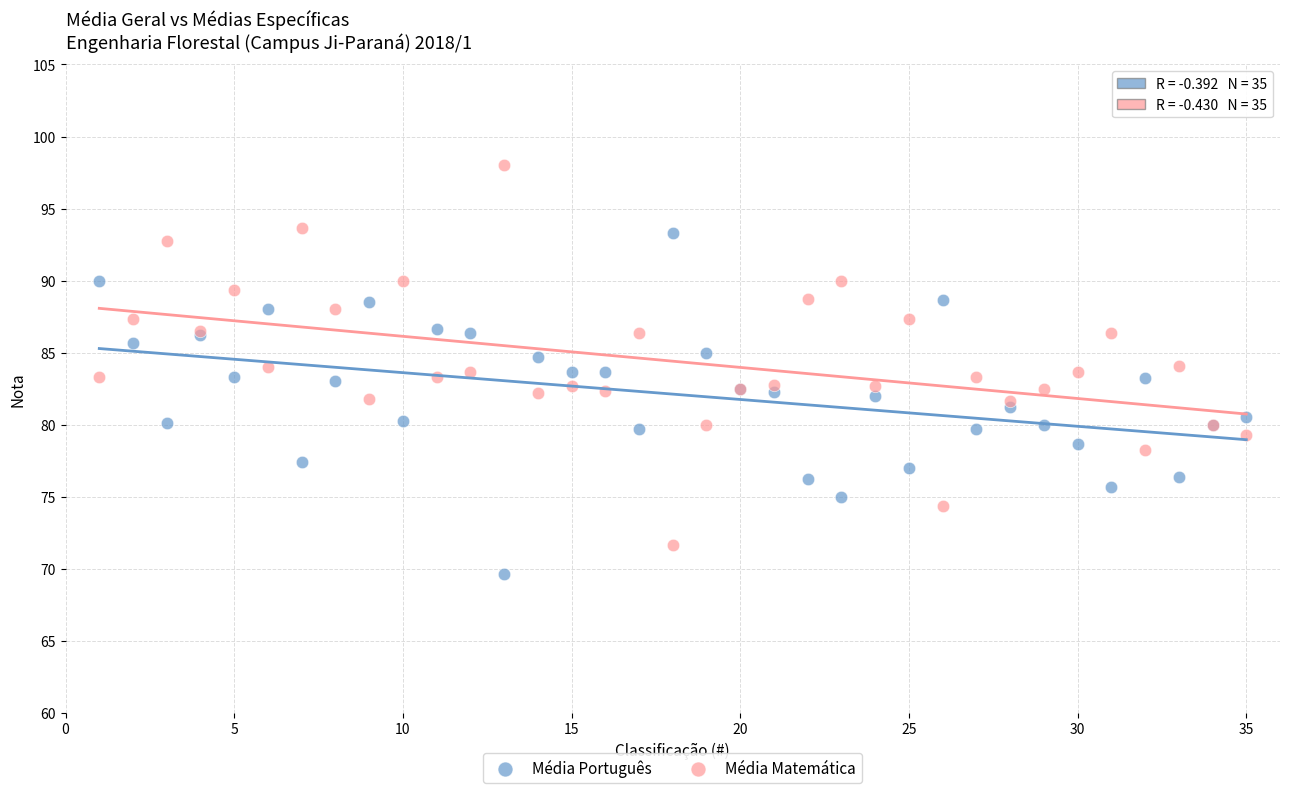

Which series has the largest Y range (max minus min)?

Média Matemática